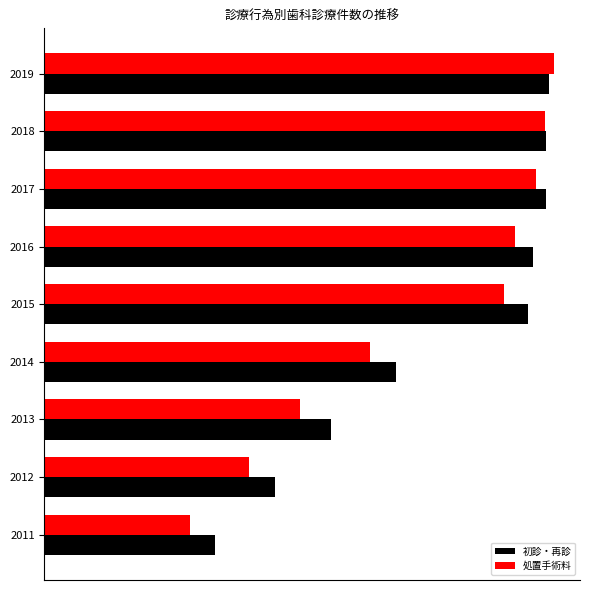

At how many categories does at least one series exceed 88188?

8